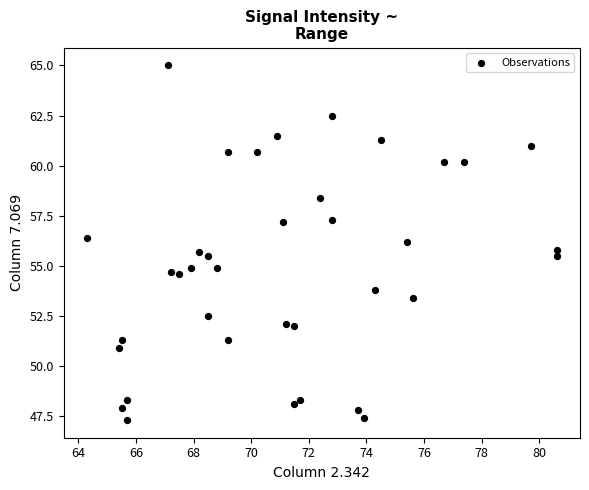

What is the range of Y values (max minus min)?

17.7